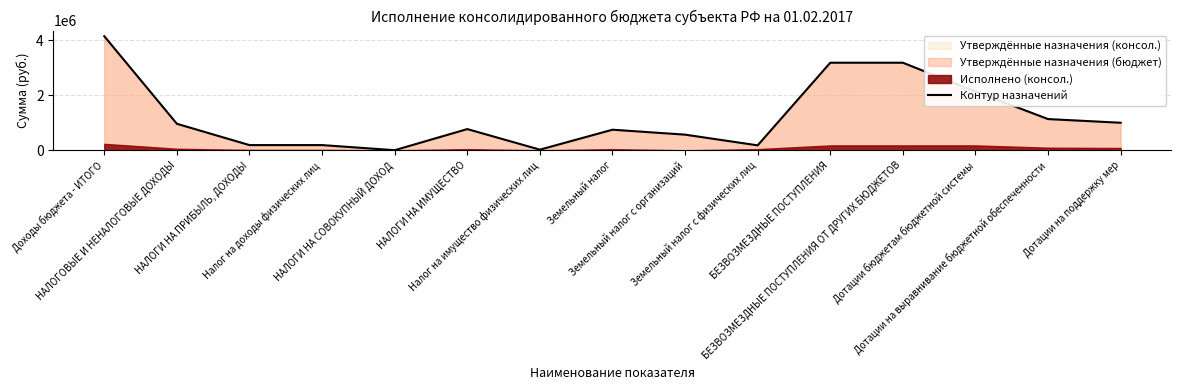

List the labels in order of value, largest first.

Доходы бюджета - ИТОГО, БЕЗВОЗМЕЗДНЫЕ ПОСТУПЛЕНИЯ, БЕЗВОЗМЕЗДНЫЕ ПОСТУПЛЕНИЯ ОТ ДРУГИХ БЮДЖЕТОВ, Дотации бюджетам бюджетной системы, Дотации на выравнивание бюджетной обеспеченности, Дотации на поддержку мер, НАЛОГОВЫЕ И НЕНАЛОГОВЫЕ ДОХОДЫ, НАЛОГИ НА ИМУЩЕСТВО, Земельный налог, Земельный налог с организаций, НАЛОГИ НА ПРИБЫЛЬ, ДОХОДЫ, Налог на доходы физических лиц, Земельный налог с физических лиц, Налог на имущество физических лиц, НАЛОГИ НА СОВОКУПНЫЙ ДОХОД